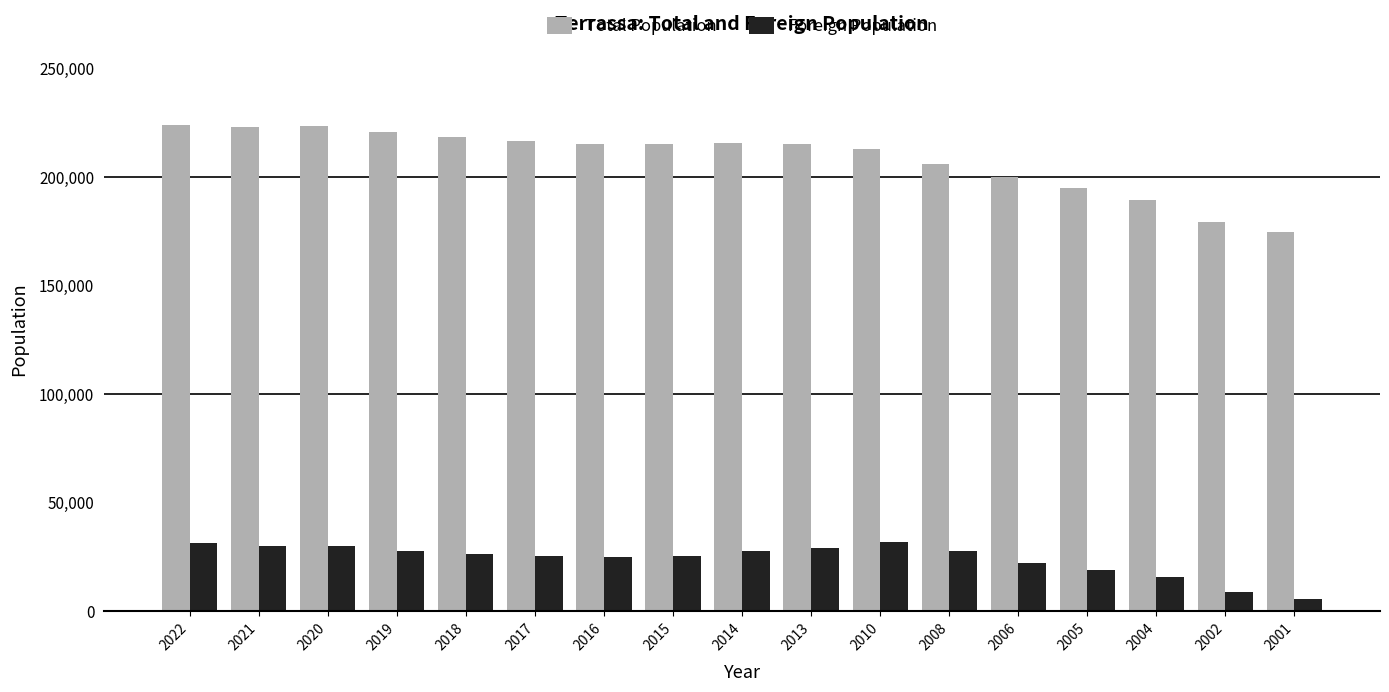

The value of Total Population at 2014 is 215517. True or false?

True